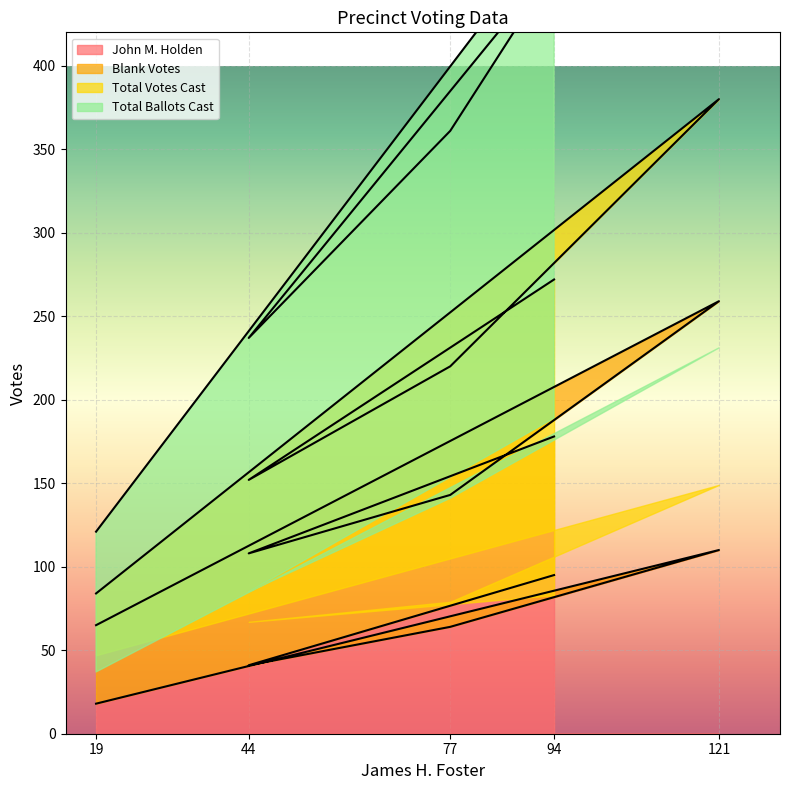

What is the minimum value shown in the chart?

18